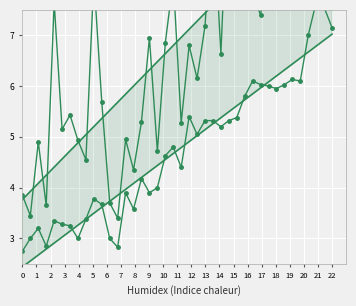

Between 5 and 2, which is larger?

5